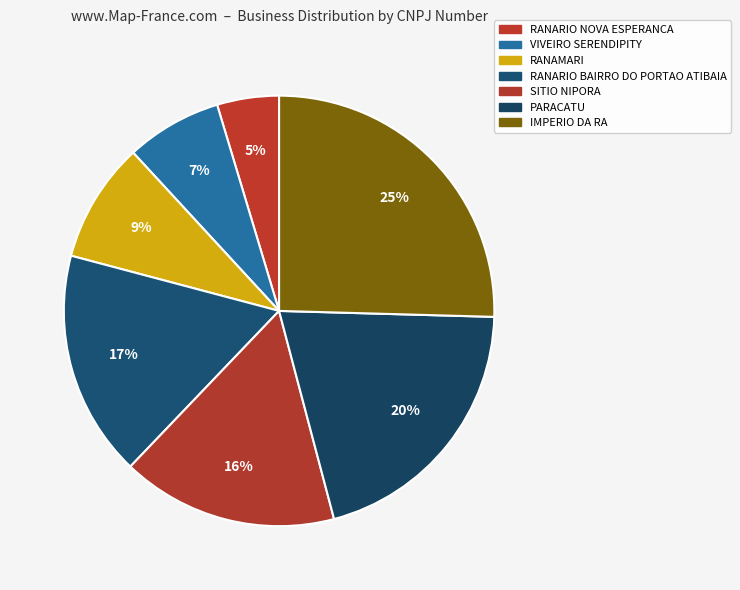

Count the number of slices in the pie.

7